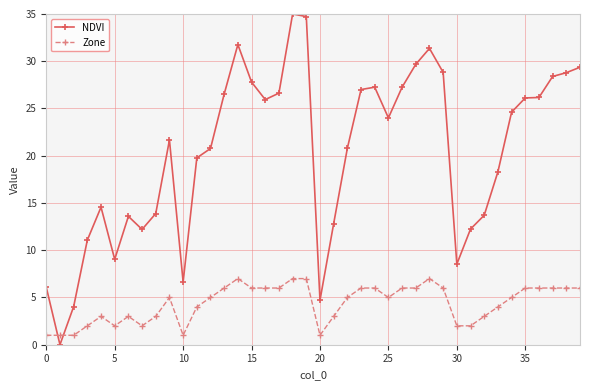

What is the minimum value for Zone?

1.0